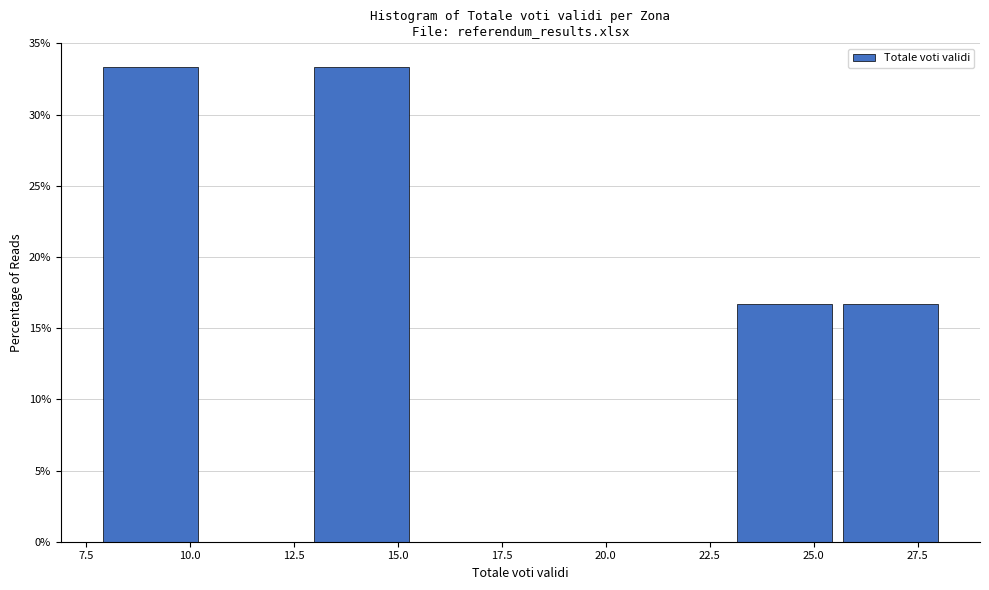

Reading left to right, list every bar in this chart as the range it spans on the x-axis followed by its height. Neither the bar edges nor the heights are printed on the chart, so give them approximately, as read against the axes.

8.0 to 10.5: 33.5
10.5 to 13.0: 0
13.0 to 15.5: 33.5
15.5 to 18.0: 0
18.0 to 20.5: 0
20.5 to 23.0: 0
23.0 to 25.5: 16.5
25.5 to 28.5: 16.5